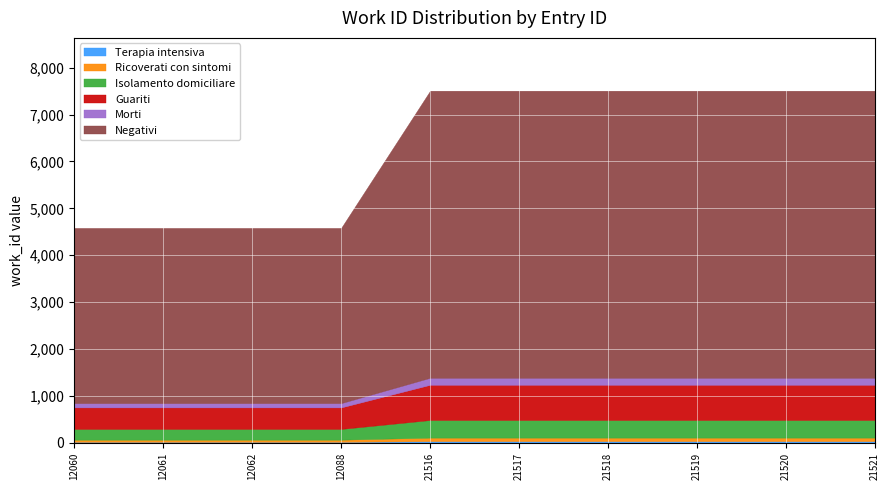

The chart shows a value of 1133 at 12061. True or false?

False